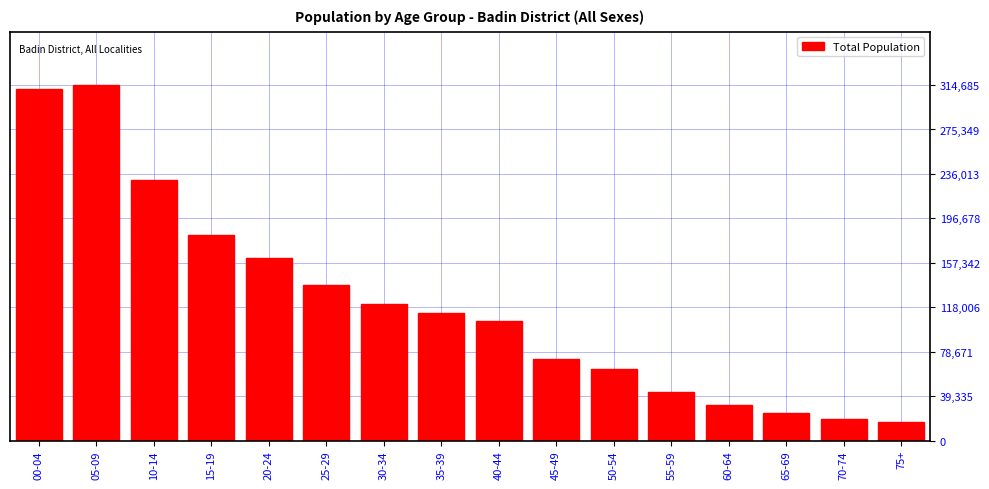

Reading left to right, extract all data points from this chart.

00-04=310864	05-09=314685	10-14=230236	15-19=181724	20-24=161507	25-29=137605	30-34=121202	35-39=113286	40-44=105890	45-49=72214	50-54=62883	55-59=43189	60-64=31084	65-69=23989	70-74=18690	75+=16369